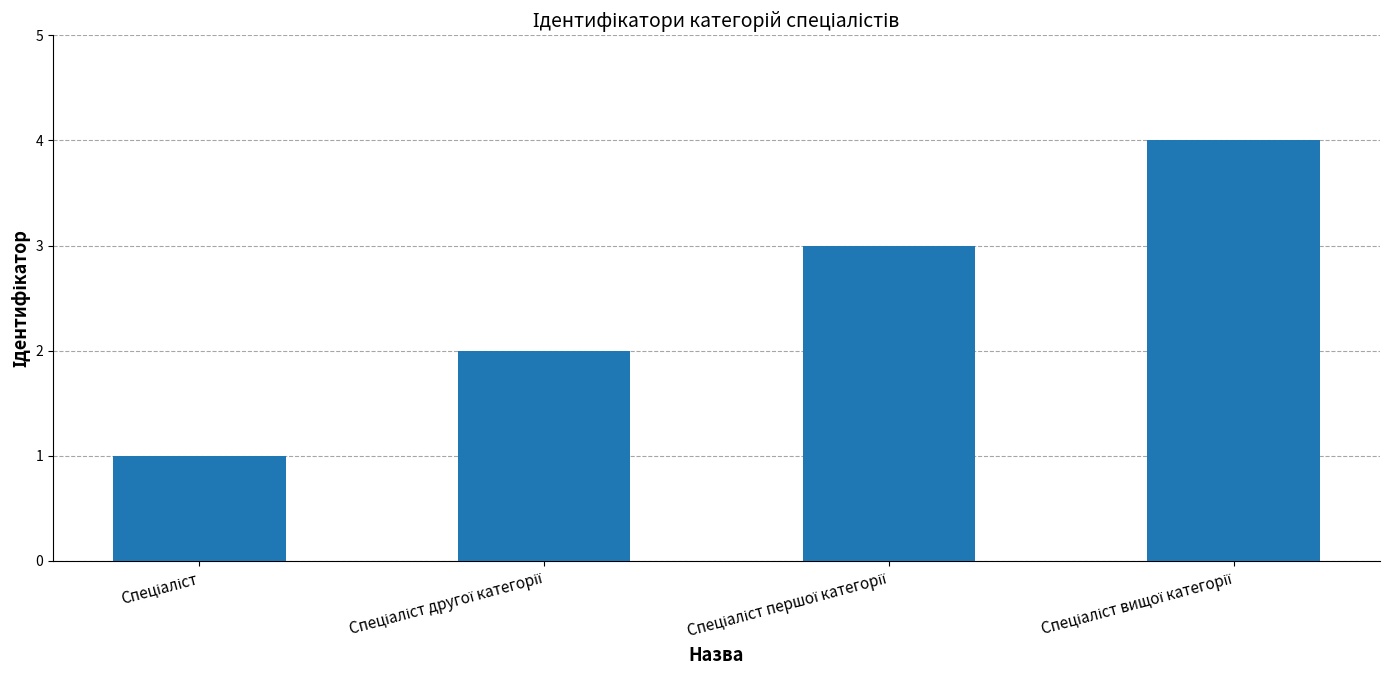

What is the difference between the maximum and minimum values?

3